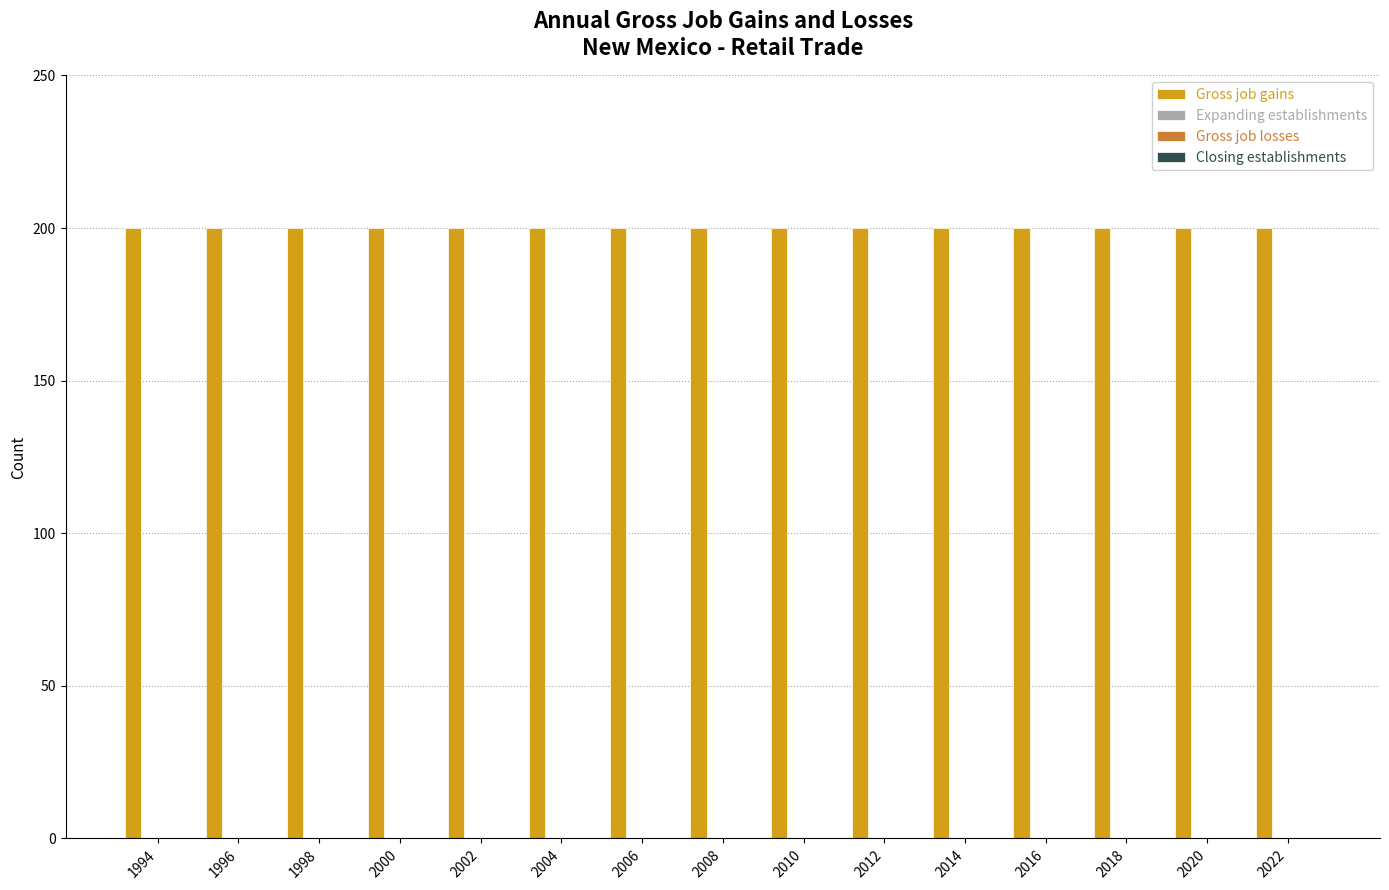

Rank the categories by Closing establishments value from lowest to highest.

1994, 1996, 1998, 2000, 2002, 2004, 2006, 2008, 2010, 2012, 2014, 2016, 2018, 2020, 2022